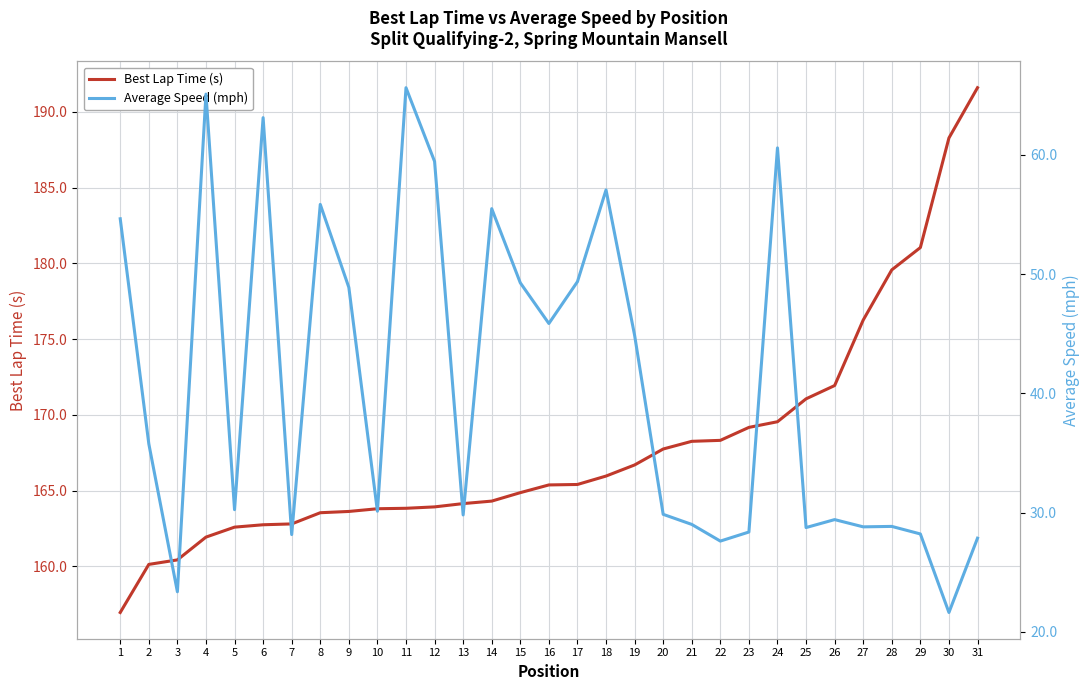

How many lines are shown in the chart?

2